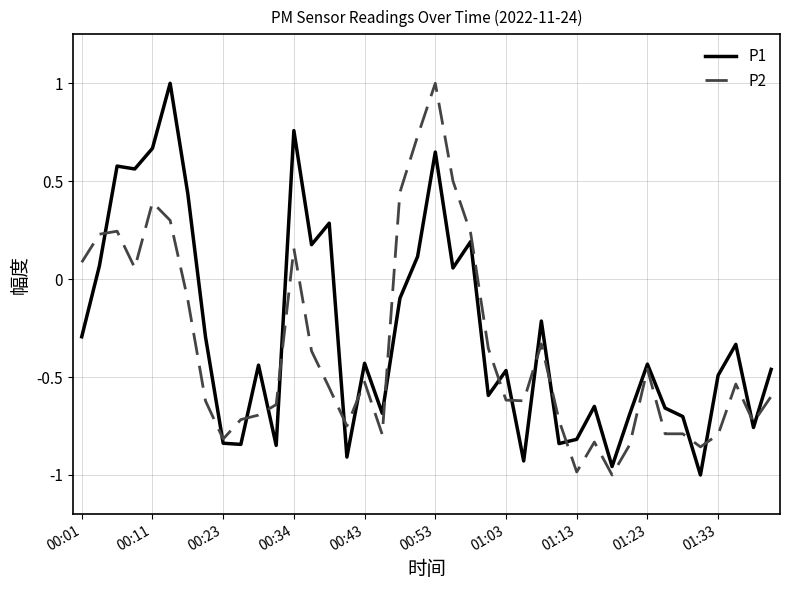

What is the highest value of the P1 series?

1.0